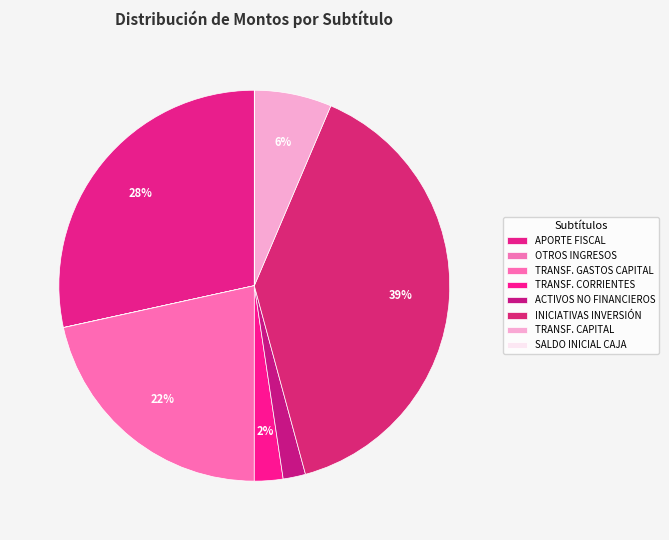

How many segments does this pie chart have?

8